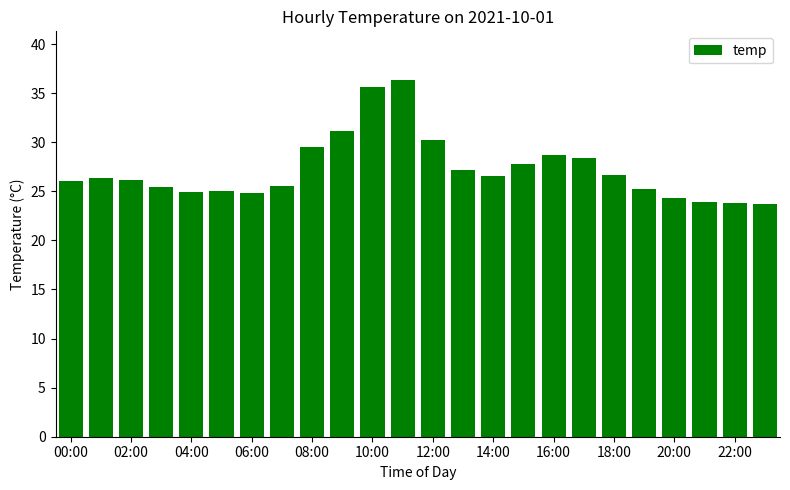

What is the maximum value shown in the chart?

36.3